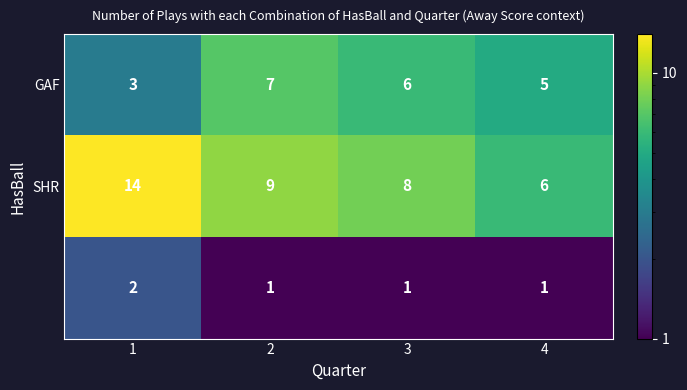

What is the maximum value shown in the chart?

14